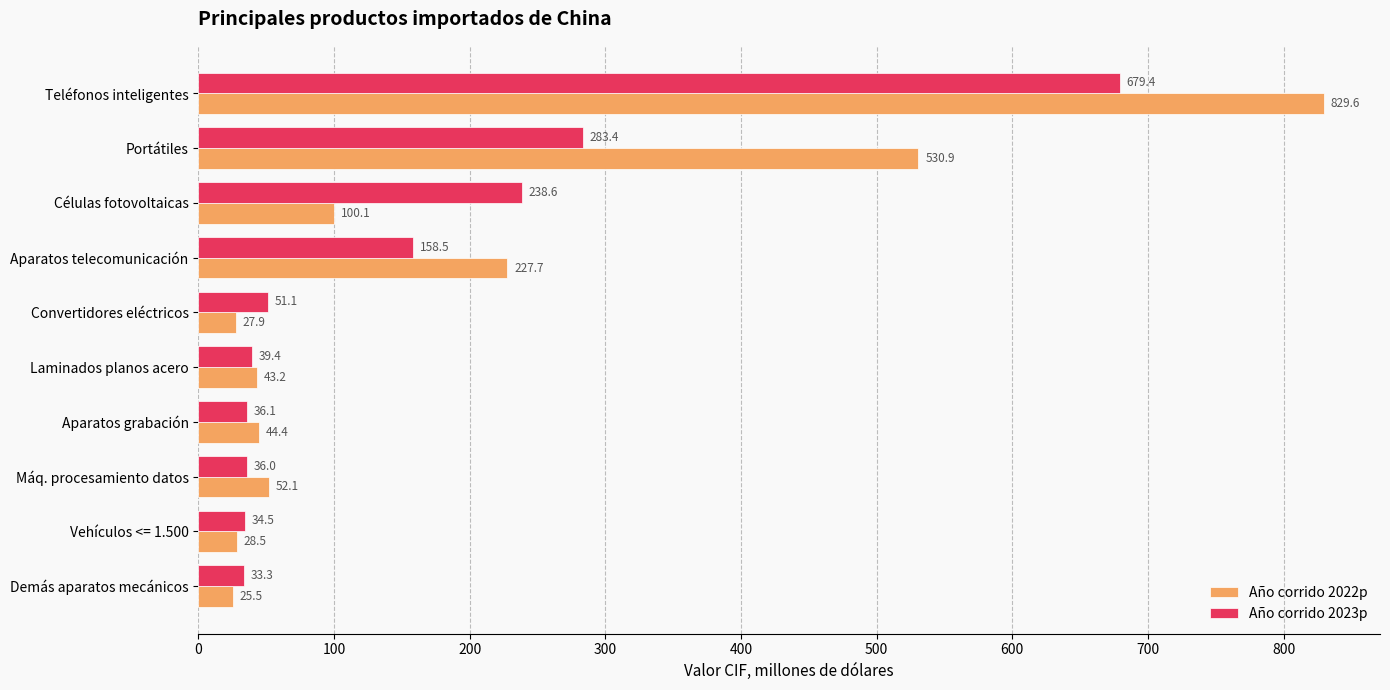

The value of Año corrido 2023p at Laminados planos acero is 39.4. True or false?

True